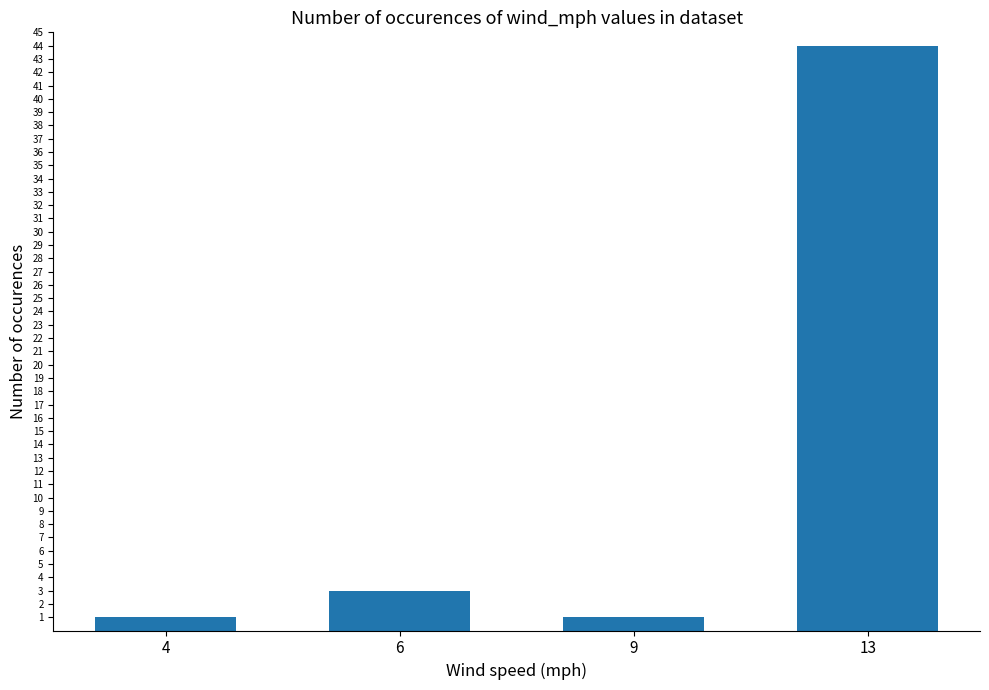

Reading right to left, list all the values displayed in this chart.

13=44	9=1	6=3	4=1